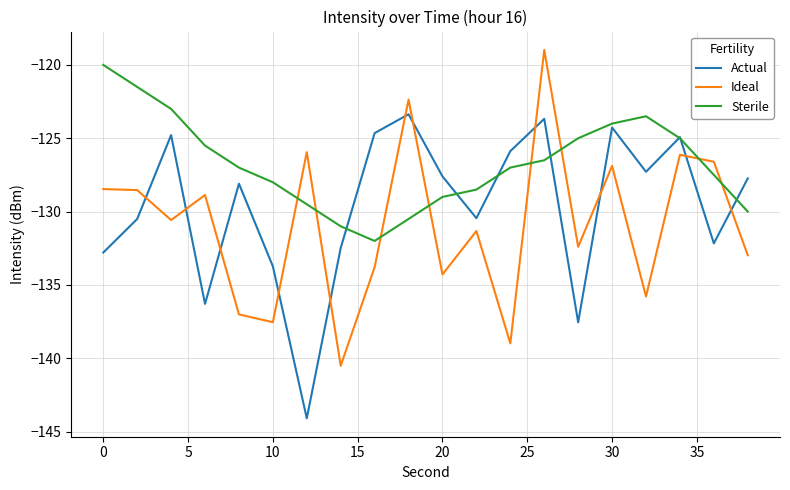

How many intersections are there between Sterile and Ideal?

8